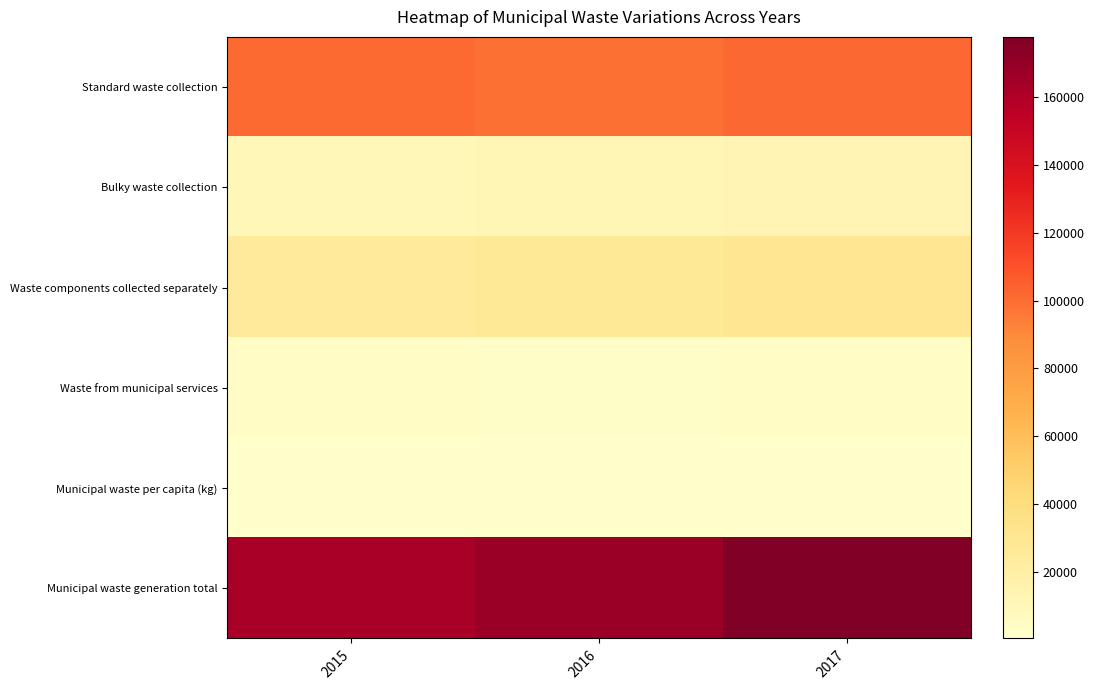

What is the difference between the highest and lowest values at 2017?

177479.5